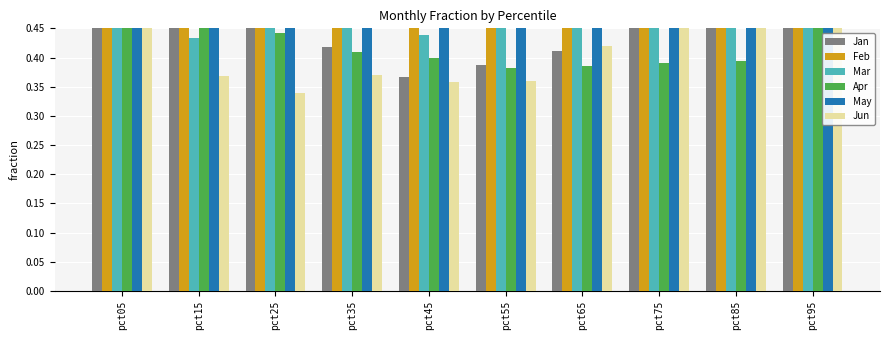

At which category is the sum across all series the highest?

pct05